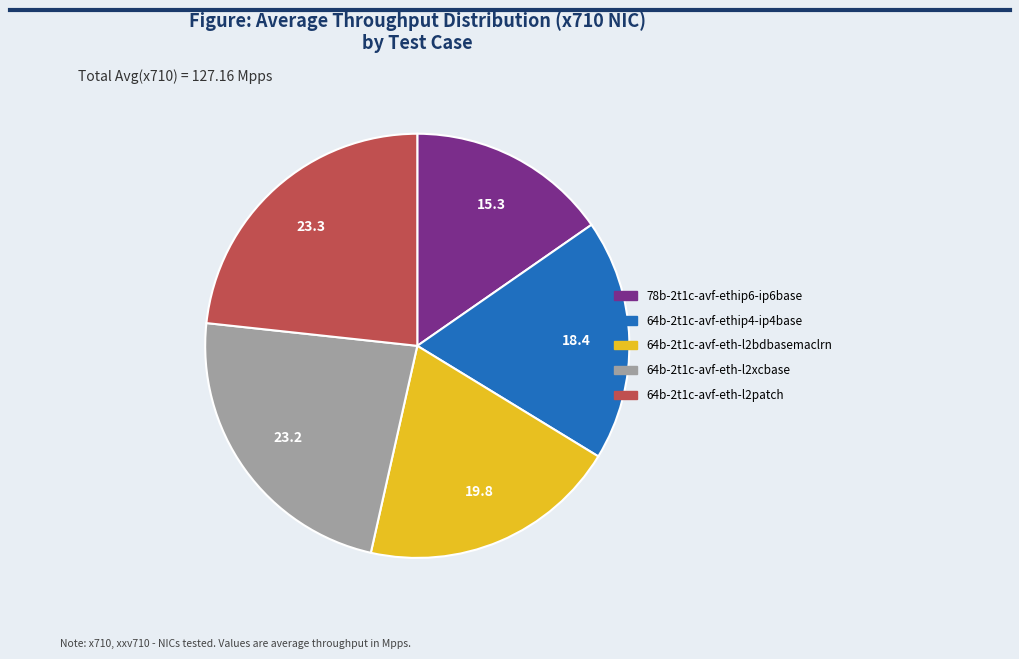

Does any single category account for the majority?

No